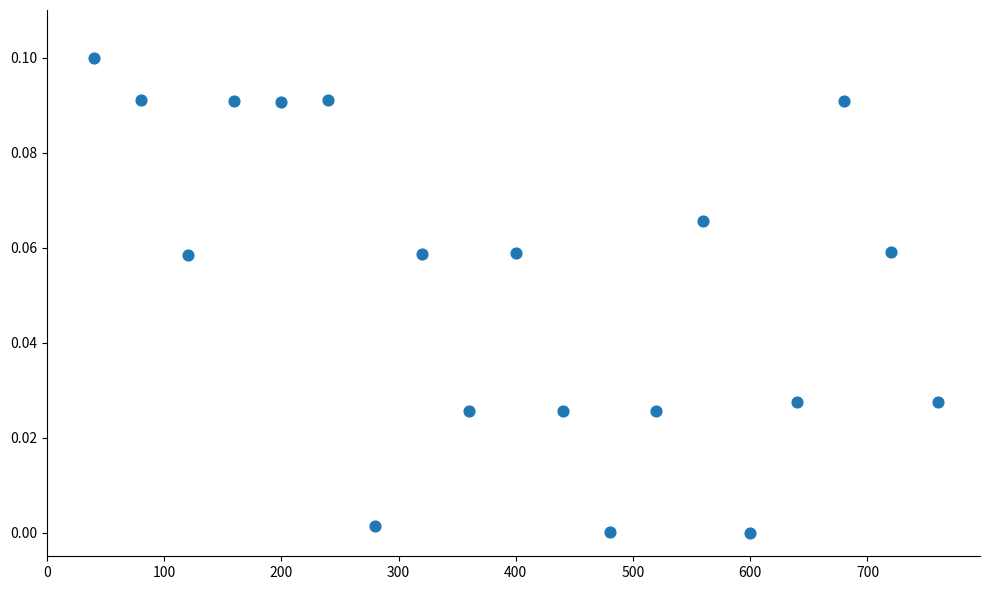

What is the range of X values (max minus min)?

720.0